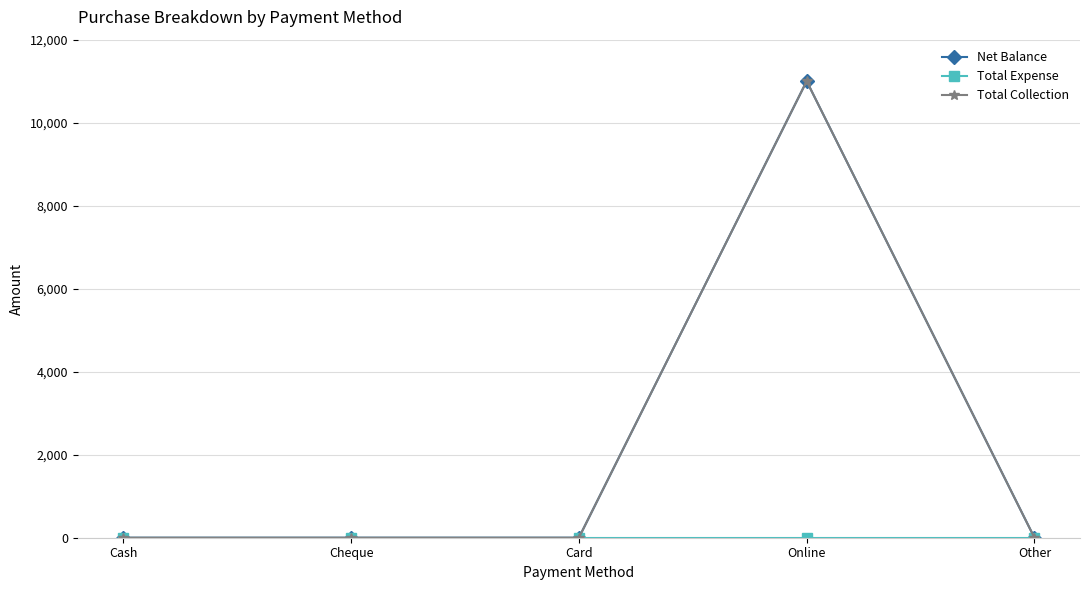

Does the chart have visible grid lines?

Yes